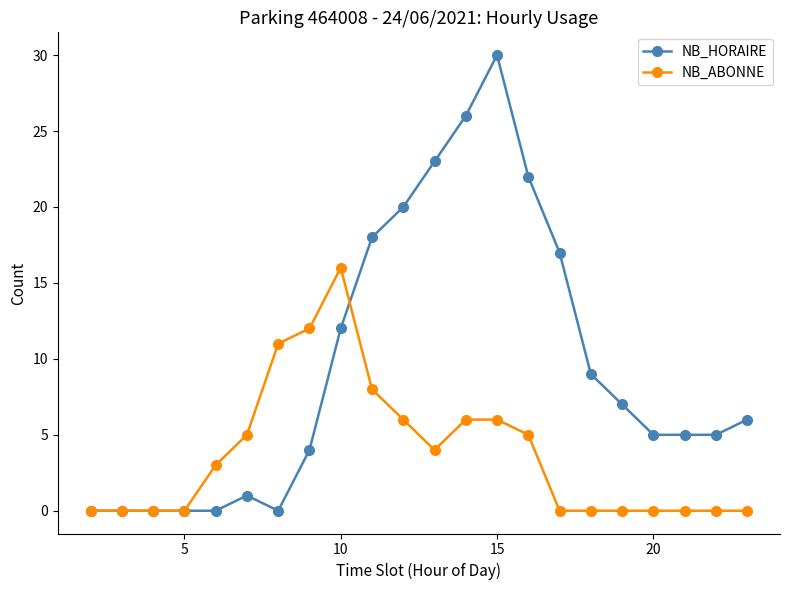

Which series has the largest total across all categories?

NB_HORAIRE